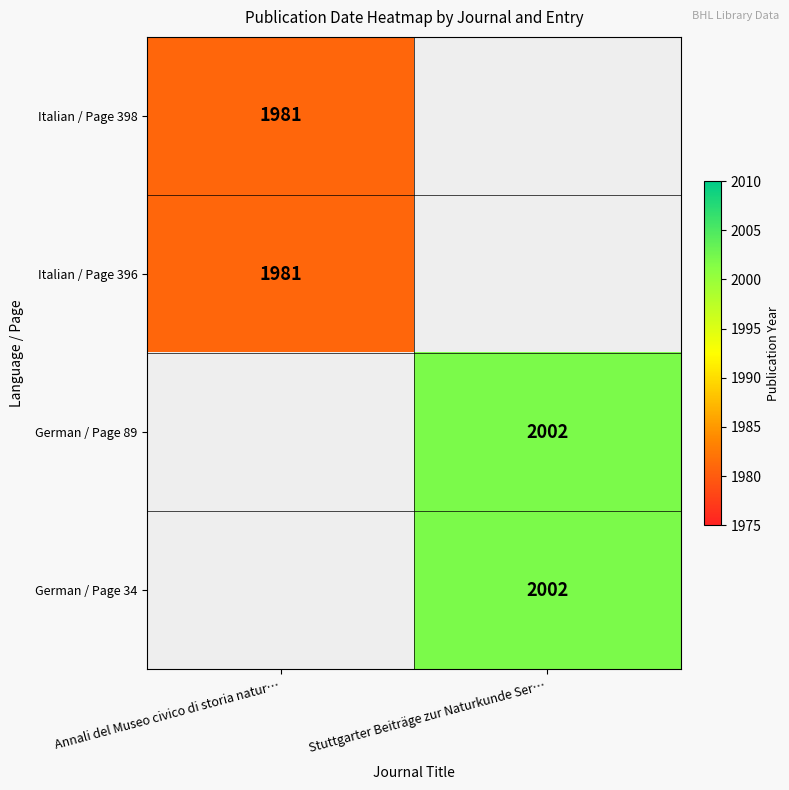

The Italian / Page 396 series shows 427.5 at Annali del Museo civico di storia natur…. True or false?

False